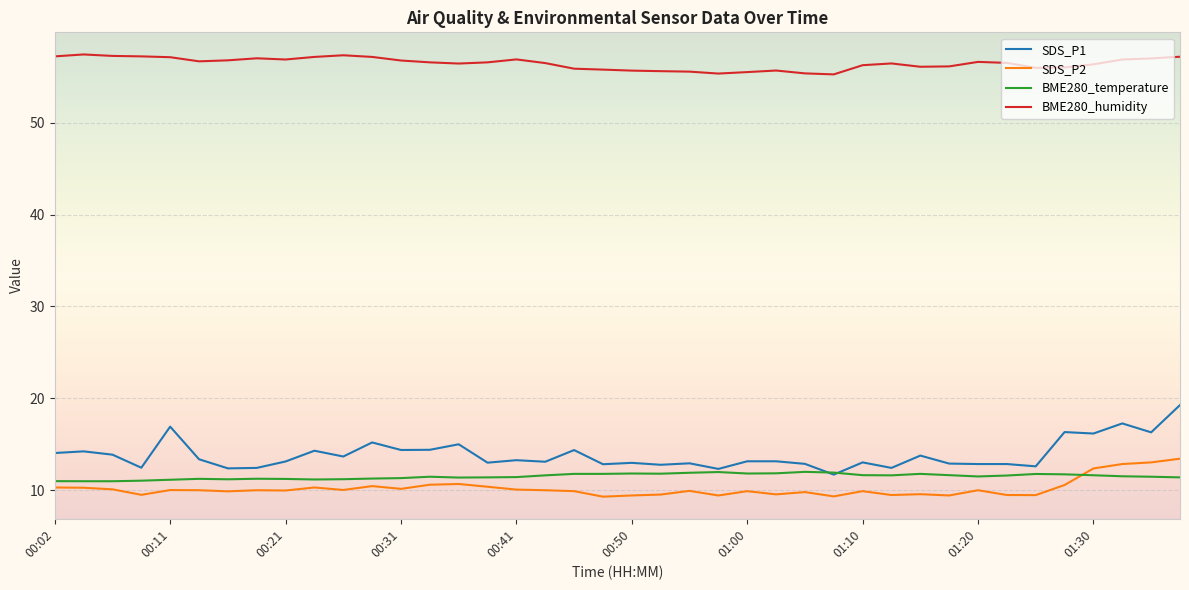

True or false: BME280_temperature and BME280_humidity cross at least once.

False